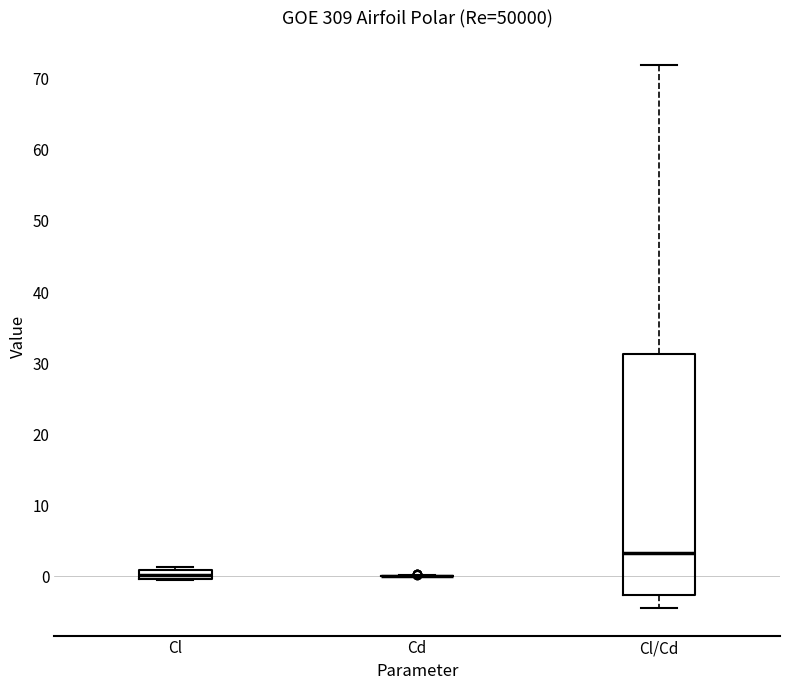

Comparing the boxes themselves (not the whiskers), which one is the tallest?

Cl/Cd